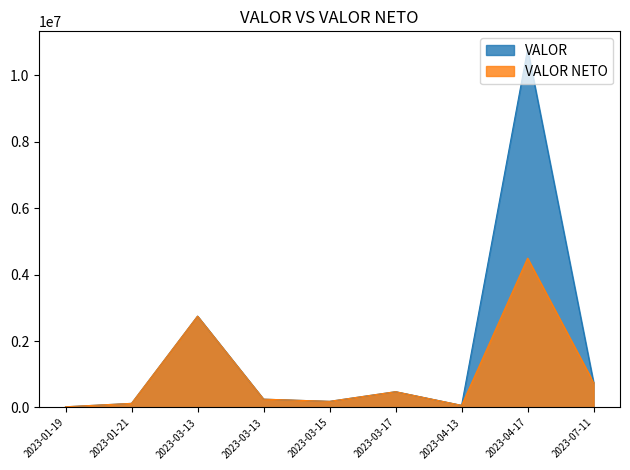

True or false: VALOR and VALOR NETO intersect in this chart.

False